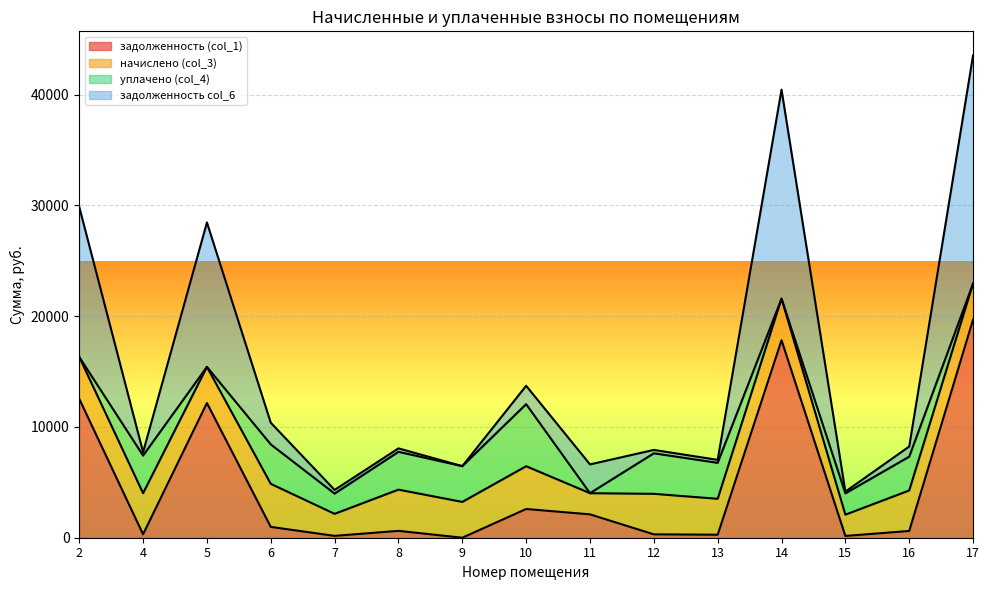

What is the difference between the second highest and minimum values in the задолженность col_6 series?

19495.5